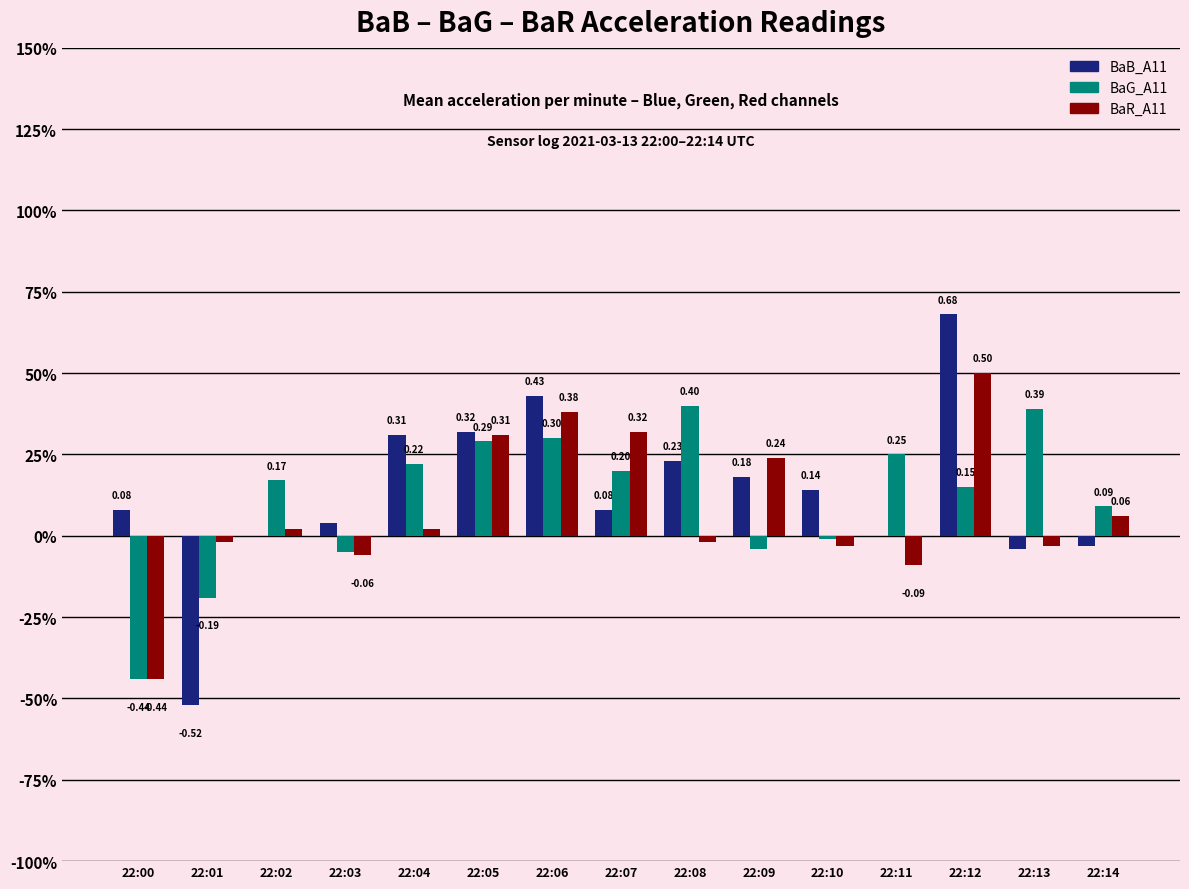

Between 22:12 and 22:08, which is larger?

22:12